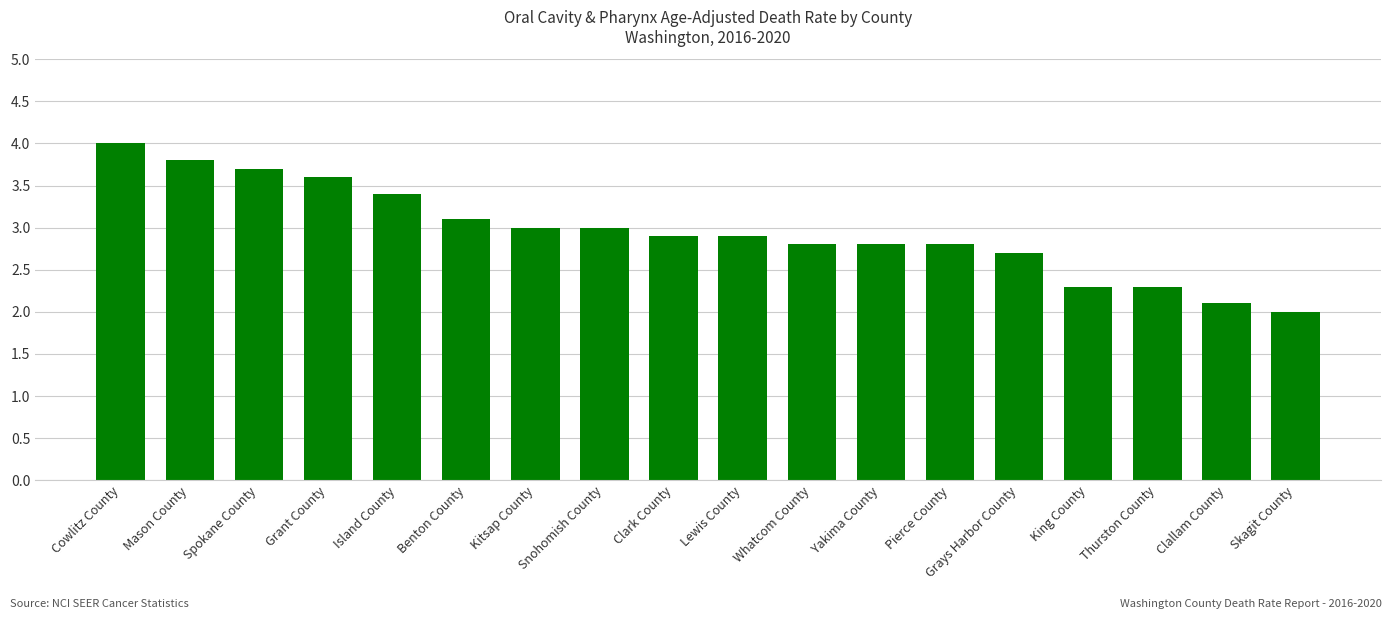

Approximately how many times larger is the value at Yakima County compared to Benton County?

0.9